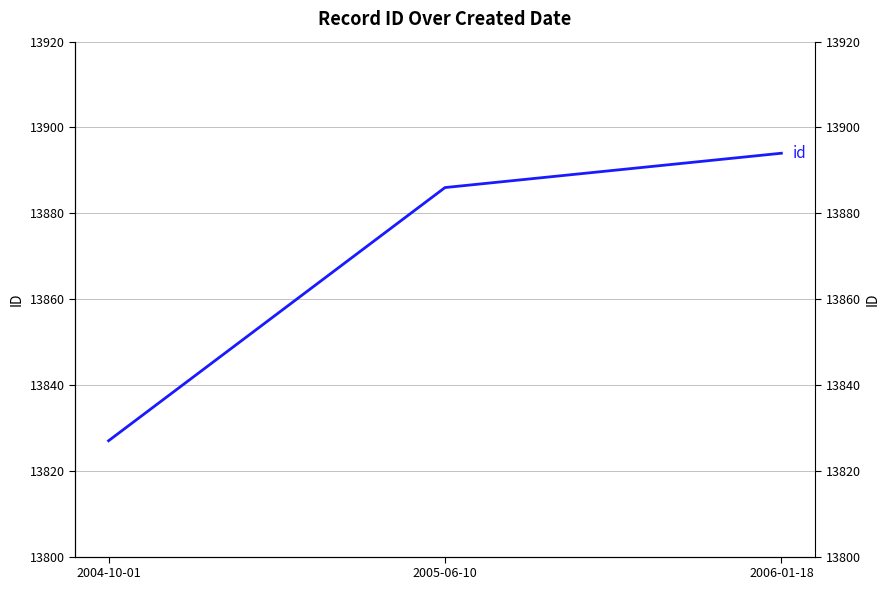

What is the change in value from 2004-10-01 to 2006-01-18?

+67